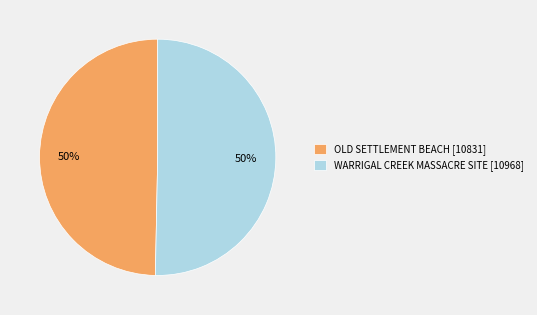

To the nearest percent, what is the combined percentage of WARRIGAL CREEK MASSACRE SITE [10968] and OLD SETTLEMENT BEACH [10831]?

100%